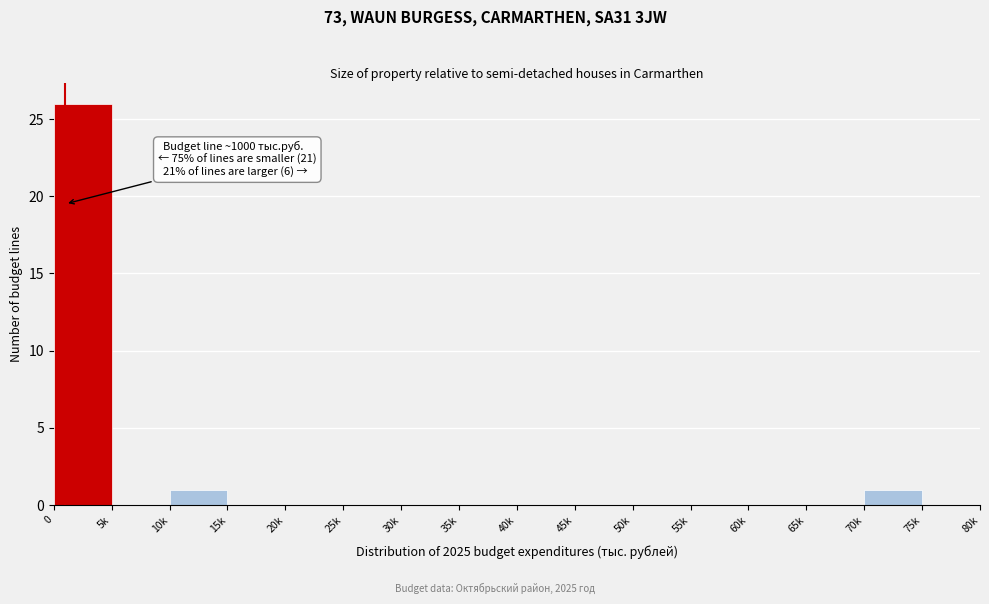

Reading left to right, transcribe all the data shown in this chart.

0=26	5k=0	10k=1	15k=0	20k=0	25k=0	30k=0	35k=0	40k=0	45k=0	50k=0	55k=0	60k=0	65k=0	70k=1	75k=0